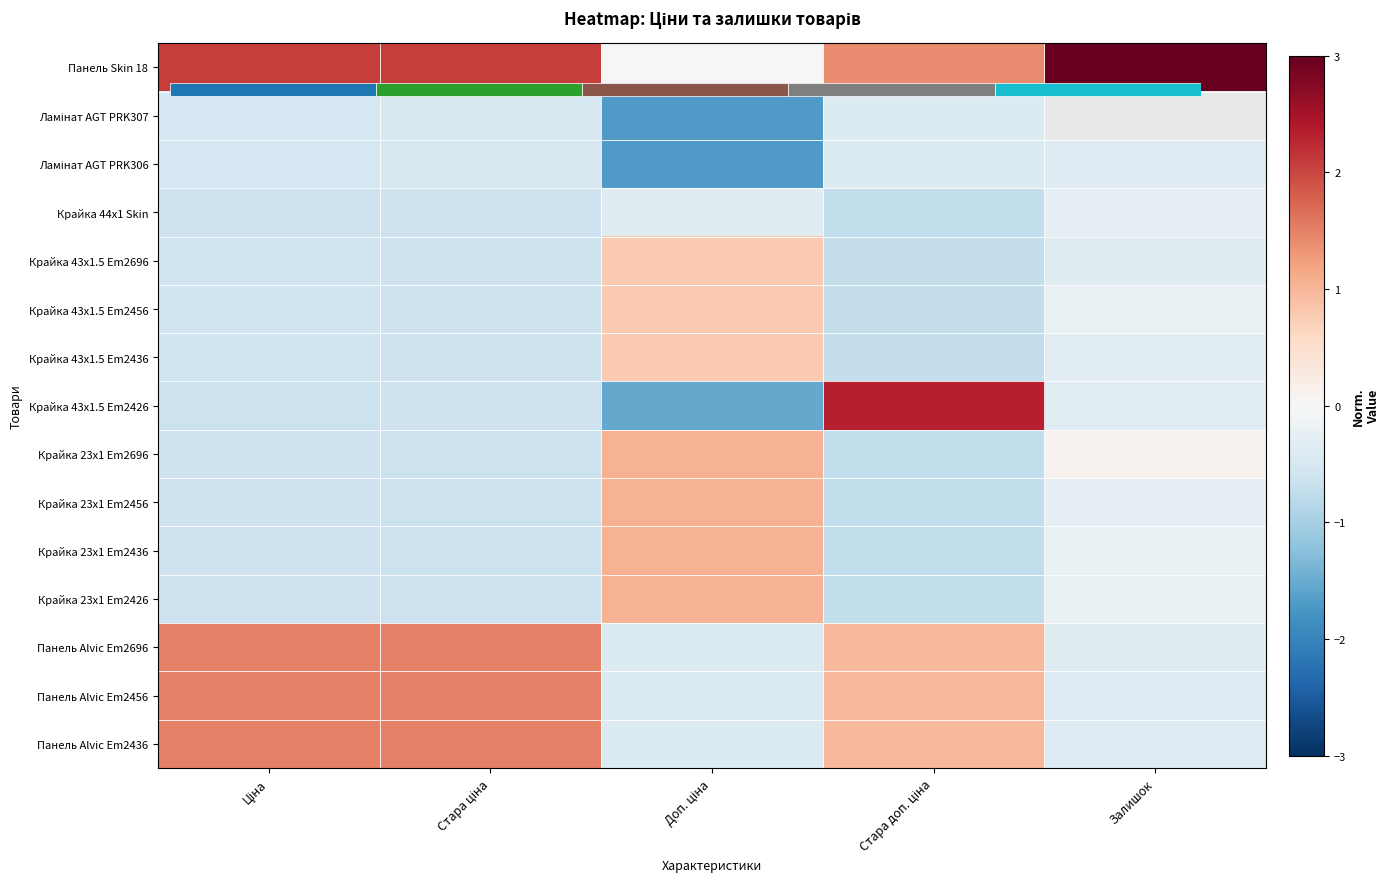

At how many categories does at least one series exceed 2?

4